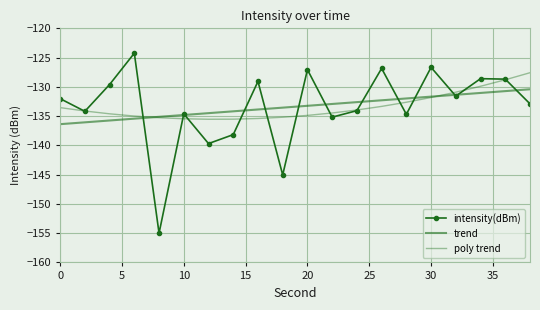

Count the number of data series in this chart.

3